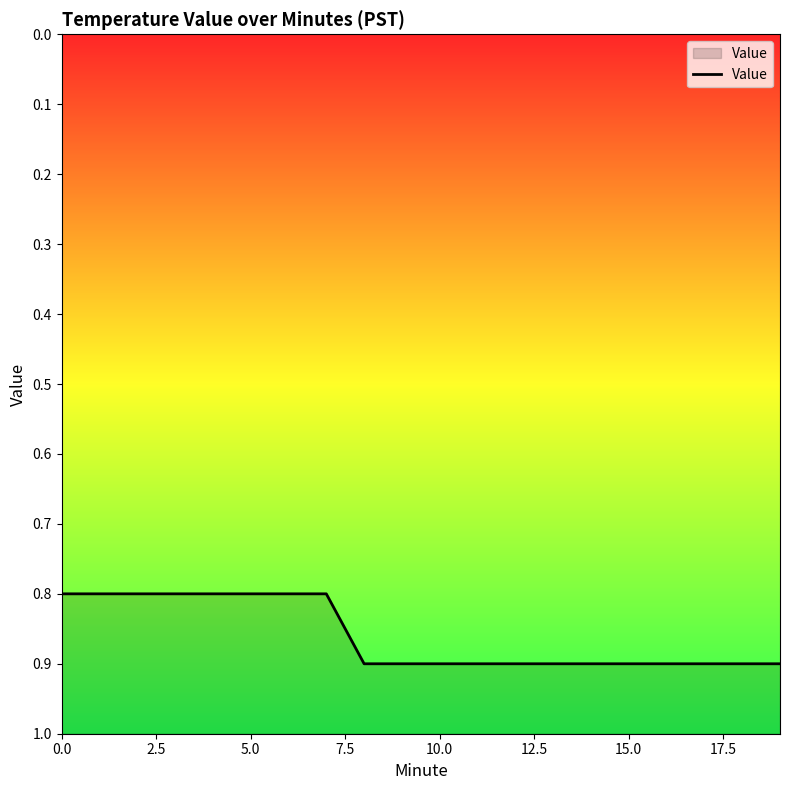

What is the difference between the second highest and minimum values?

0.1